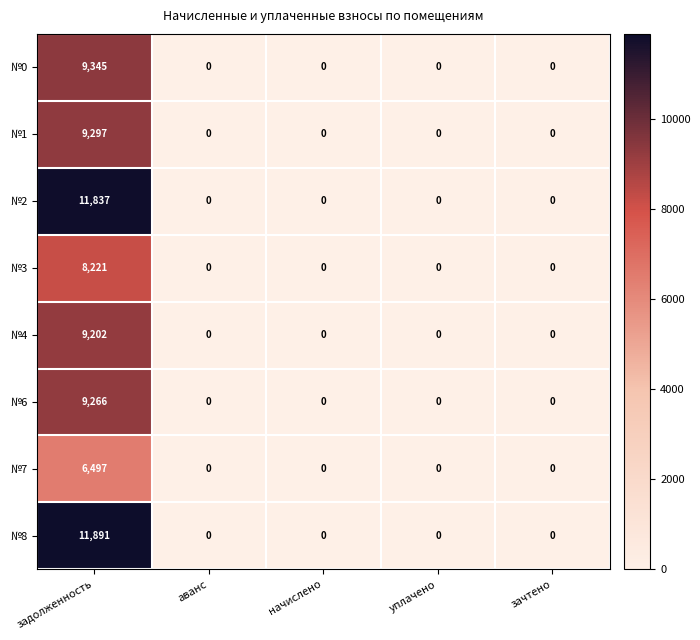

At which category is the sum across all series the highest?

задолженность